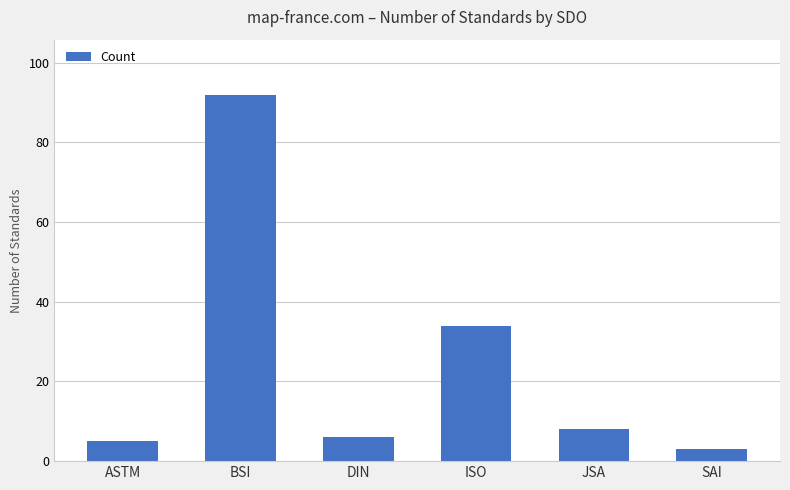

Approximately how many times larger is the value at BSI compared to SAI?

30.7